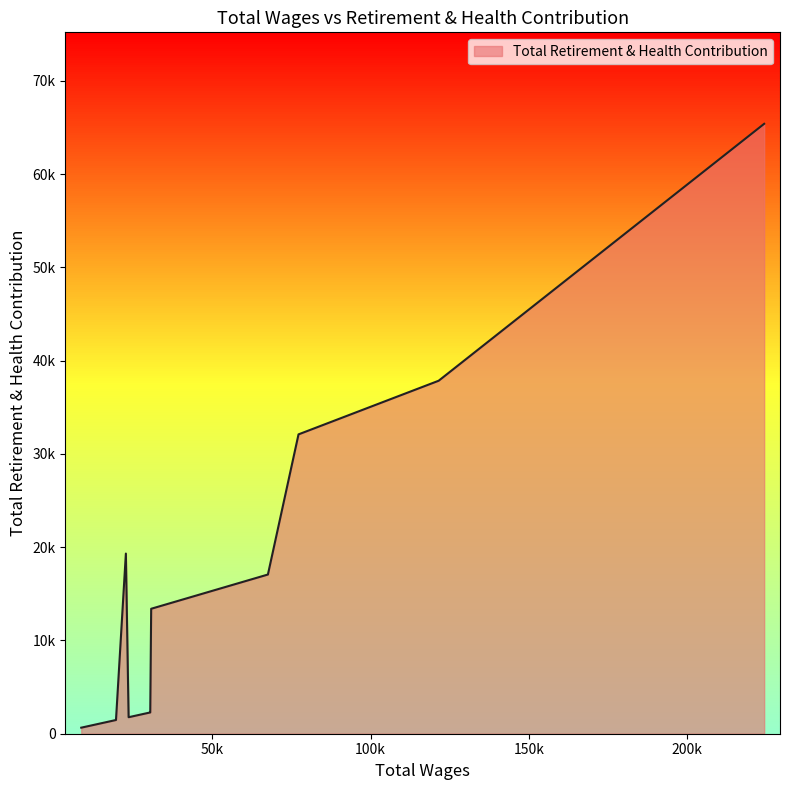

Does the chart display data point markers on the line(s)?

No